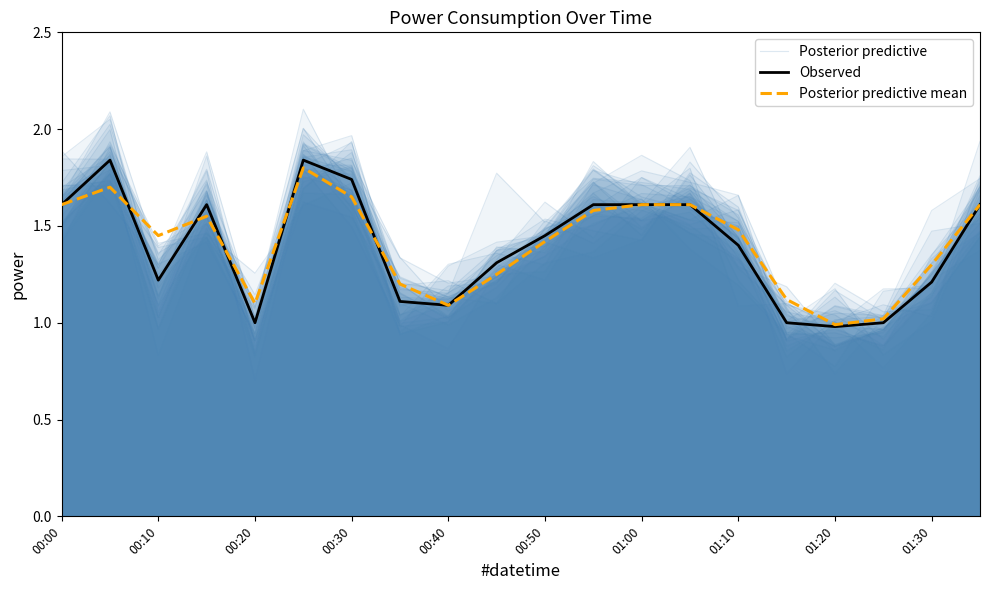

What is the label of the 20th point from the right?

00:00